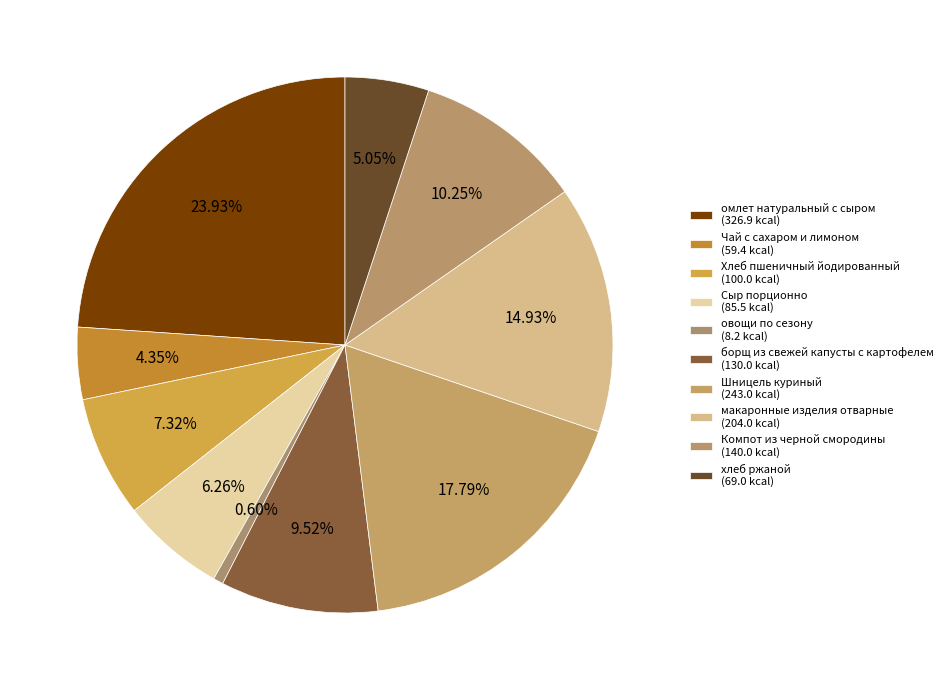

To the nearest percent, what is the difference between the largest and smallest slice percentages?

23%